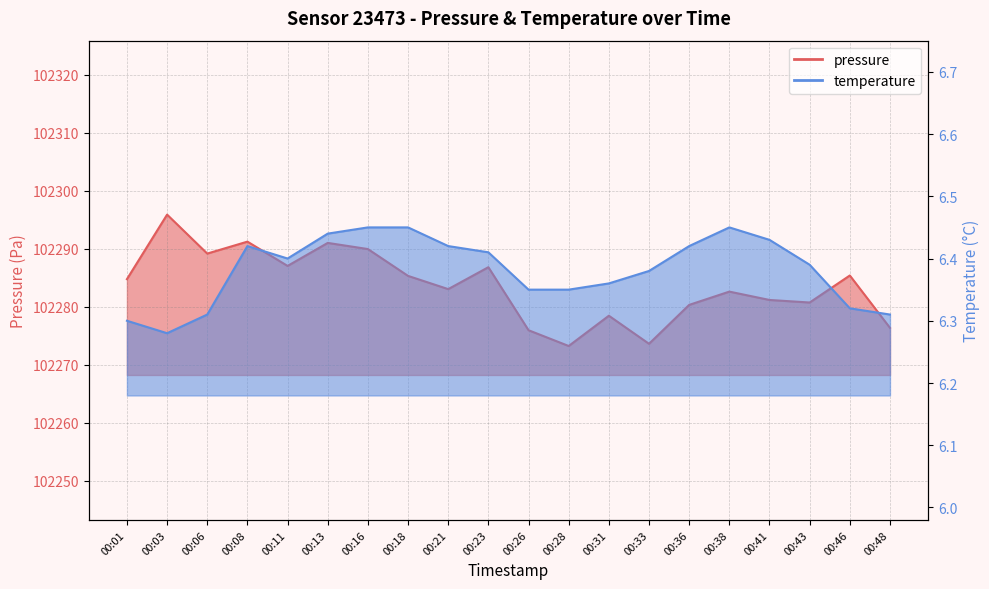

At how many categories does at least one series exceed 35874?

20